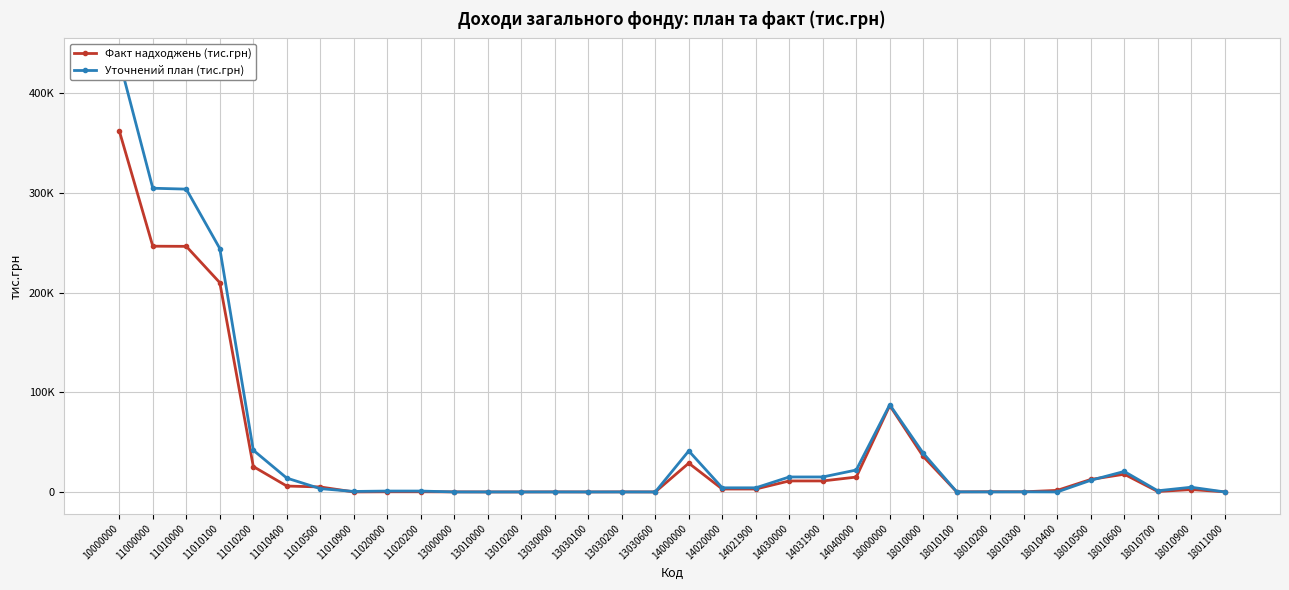

What is the difference between the maximum and minimum values in the Уточнений план (тис.грн) series?

433560.2